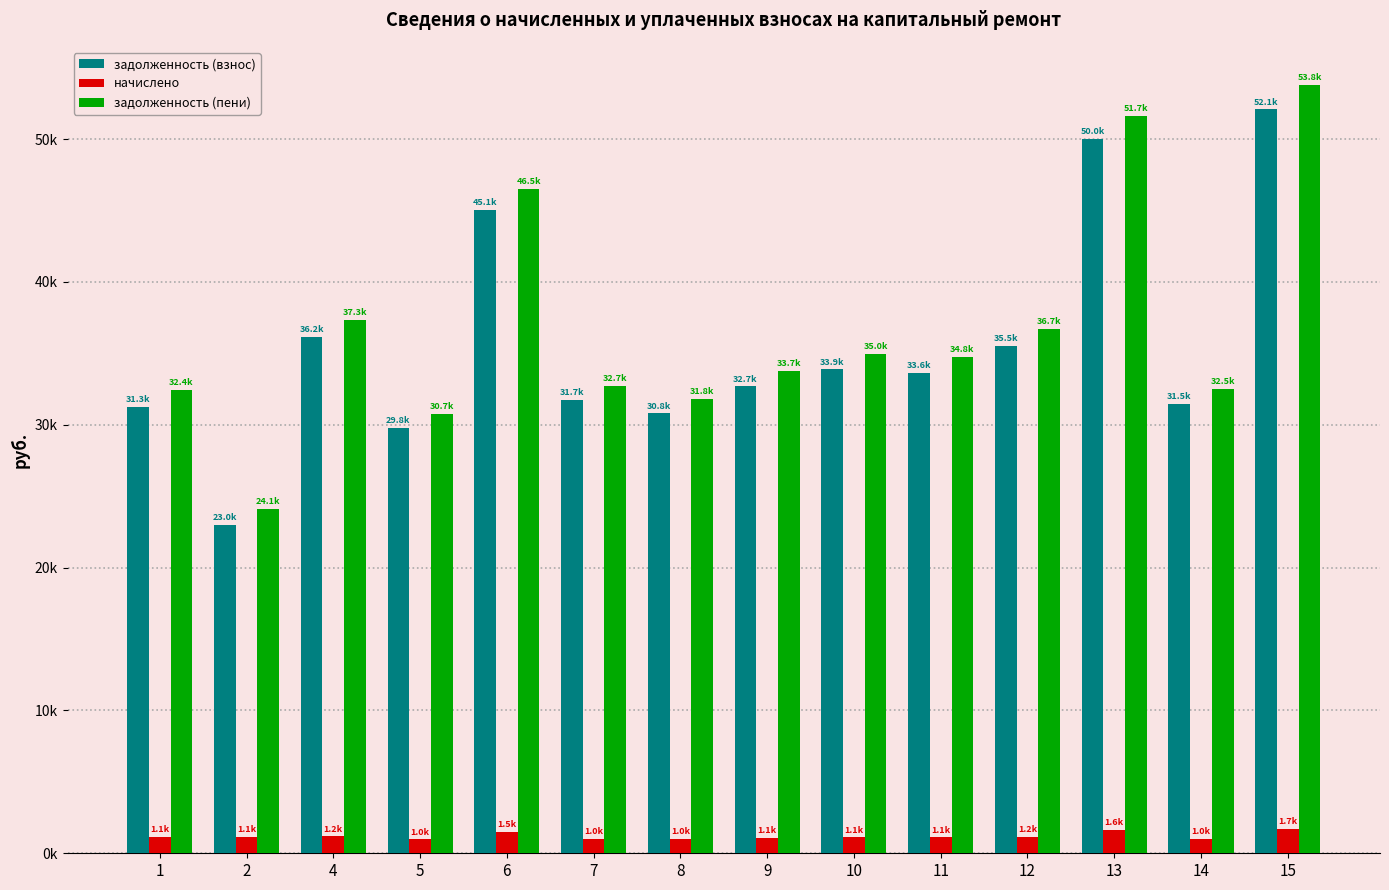

True or false: начислено has a value of 509.1 at 5.

False